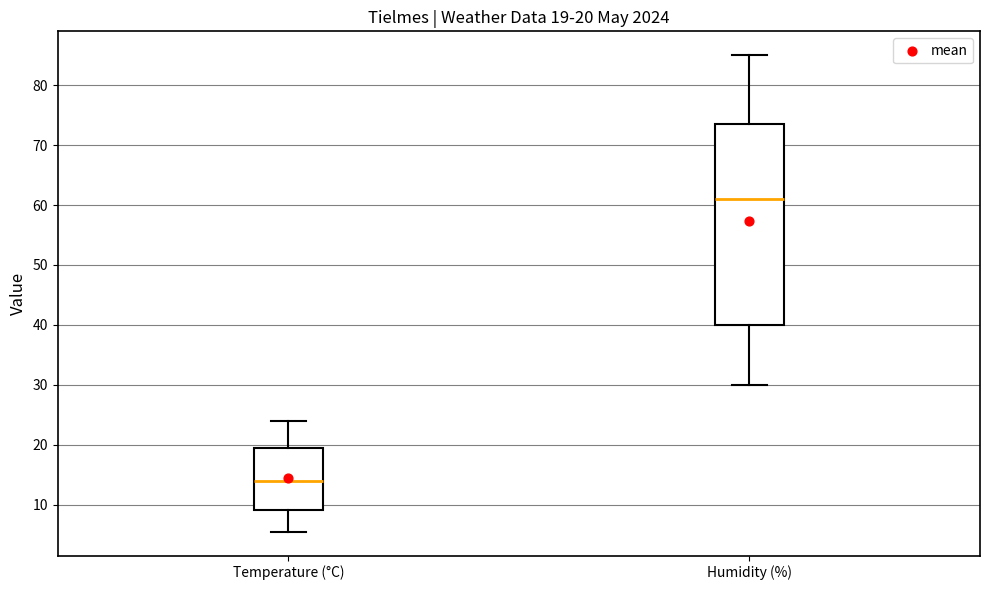

Which box is the tallest, from its lower edge to its upper edge?

Humidity (%)